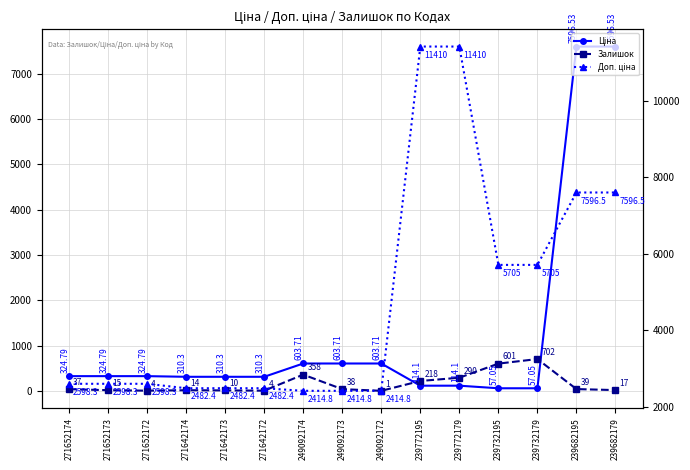

Reading left to right, transcribe all the data shown in this chart.

Ціна: 324.8	324.8	324.8	310.3	310.3	310.3	603.7	603.7	603.7	114.1	114.1	57.0	57.0	7596.5	7596.5
Залишок: 37.0	15.0	4.0	14.0	10.0	4.0	358.0	38.0	1.0	218.0	290.0	601.0	702.0	39.0	17.0
Доп. ціна: 2598.3	2598.3	2598.3	2482.4	2482.4	2482.4	2414.8	2414.8	2414.8	11410.0	11410.0	5705.0	5705.0	7596.5	7596.5